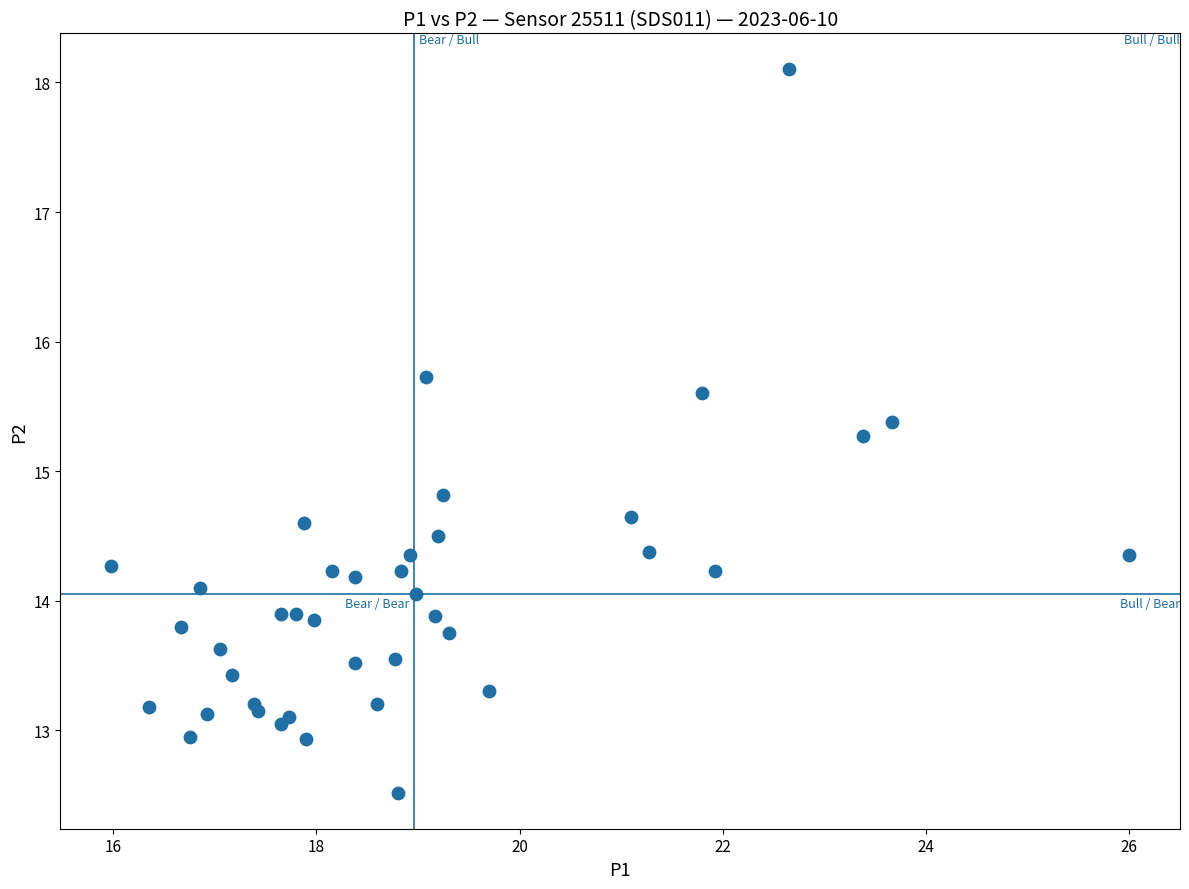

What Y value in the scatter plot is closest to 15?

14.8